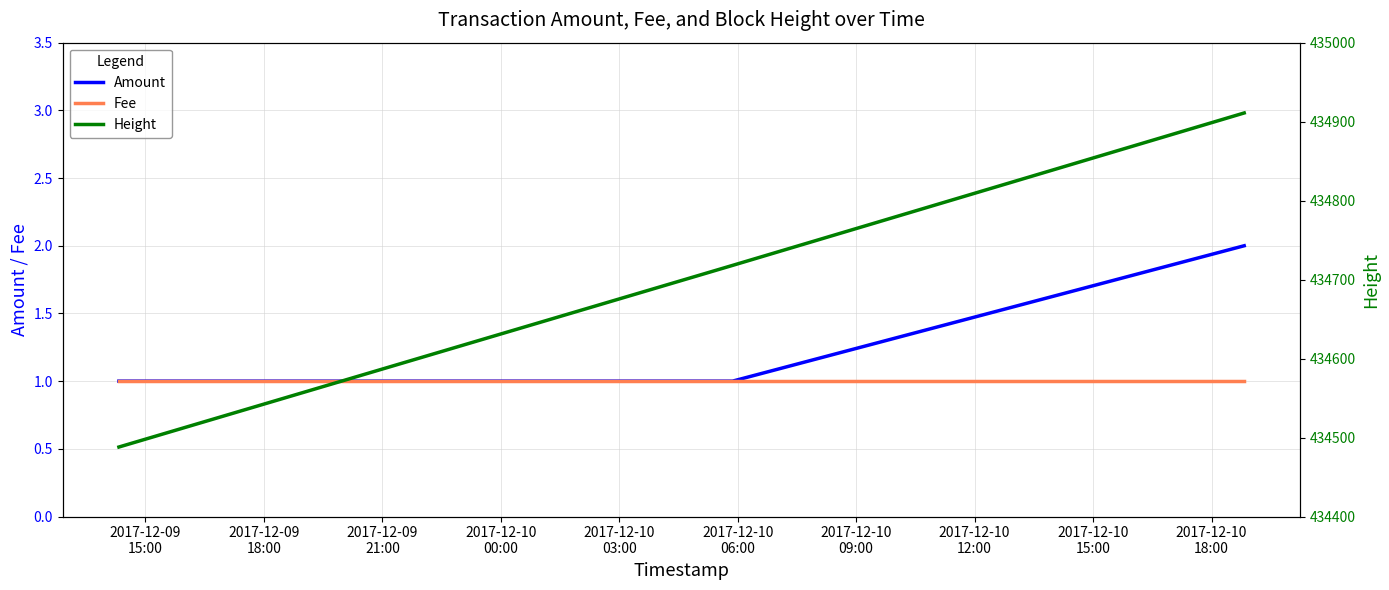

True or false: Fee and Amount intersect in this chart.

False